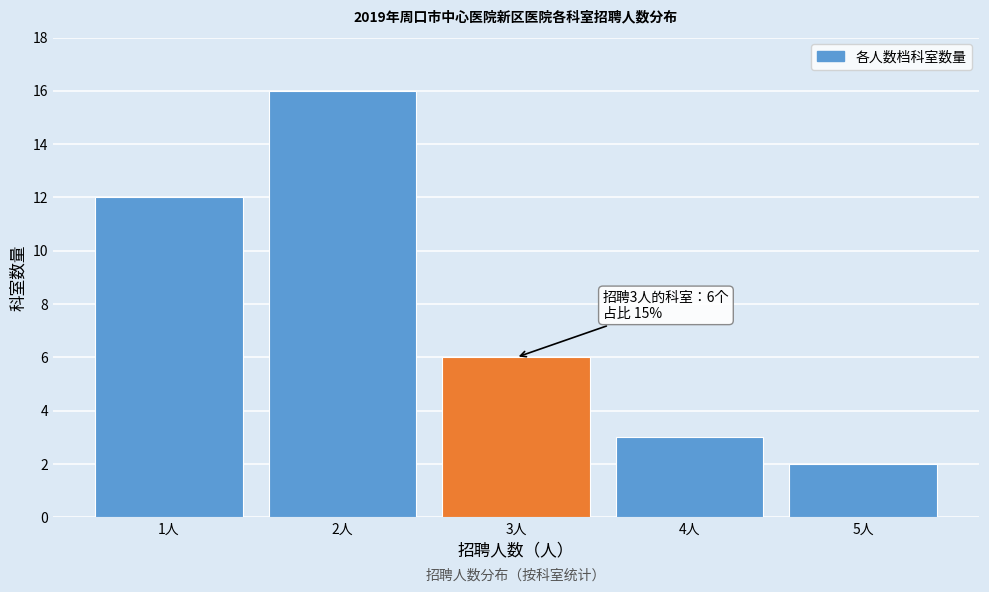

Reading left to right, what are all the values shown in this chart?

1人=12	2人=16	3人=6	4人=3	5人=2